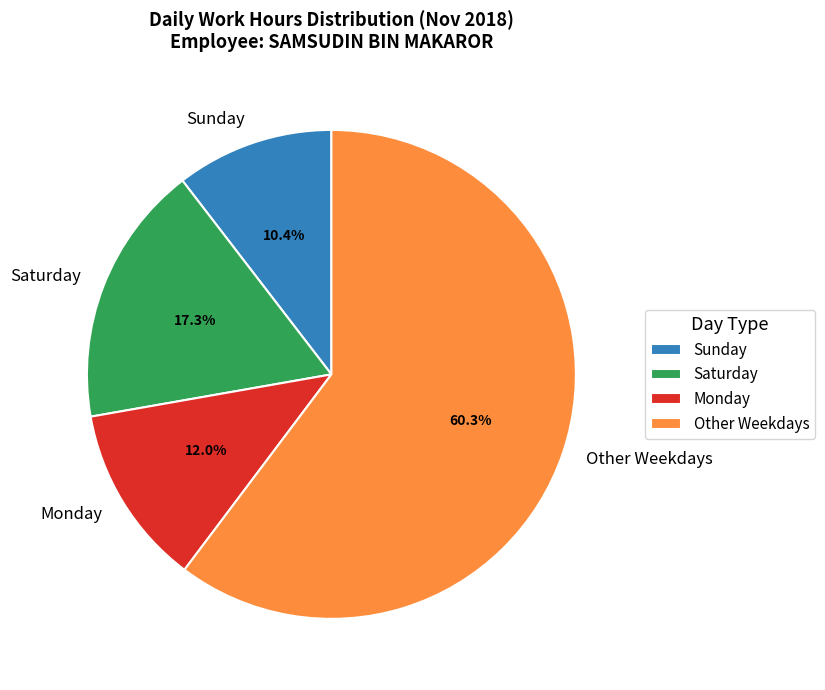

Rank the categories by value from highest to lowest.

Other Weekdays, Saturday, Monday, Sunday